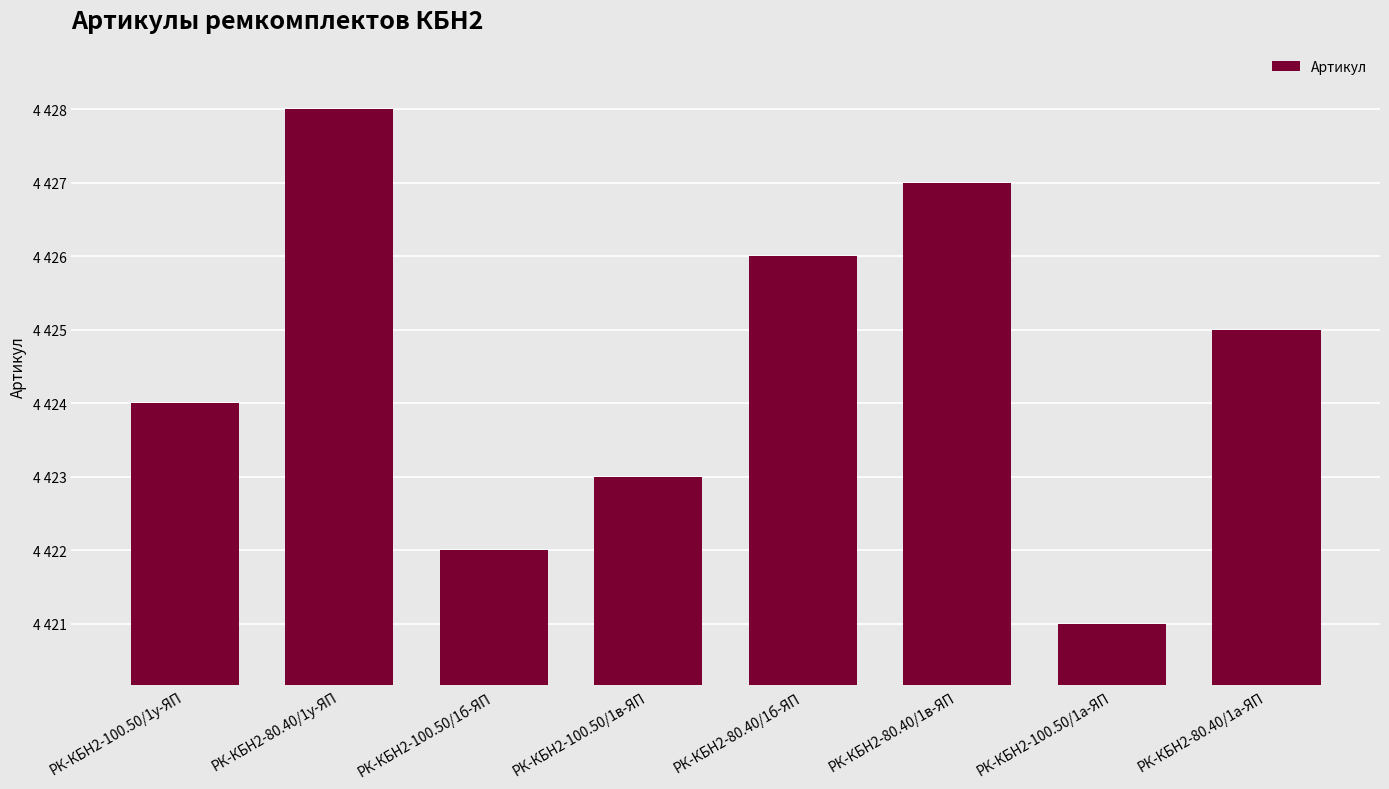

Reading left to right, list all the values displayed in this chart.

РК-КБН2-100.50/1у-ЯП=4424	РК-КБН2-80.40/1у-ЯП=4428	РК-КБН2-100.50/1б-ЯП=4422	РК-КБН2-100.50/1в-ЯП=4423	РК-КБН2-80.40/1б-ЯП=4426	РК-КБН2-80.40/1в-ЯП=4427	РК-КБН2-100.50/1а-ЯП=4421	РК-КБН2-80.40/1а-ЯП=4425